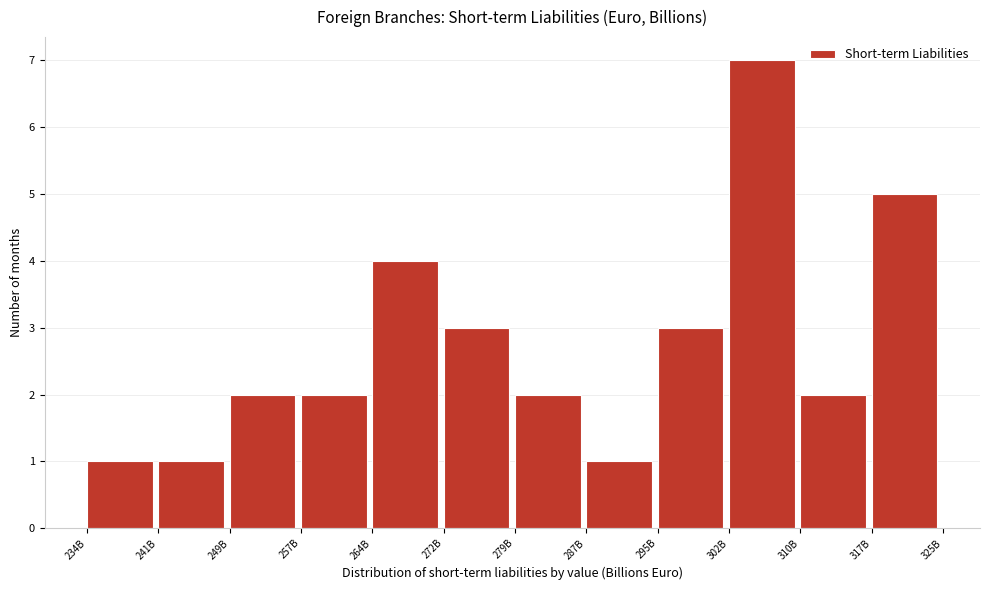

Reading right to left, list all the values displayed in this chart.

317B=5	310B=2	302B=7	295B=3	287B=1	279B=2	272B=3	264B=4	257B=2	249B=2	241B=1	234B=1